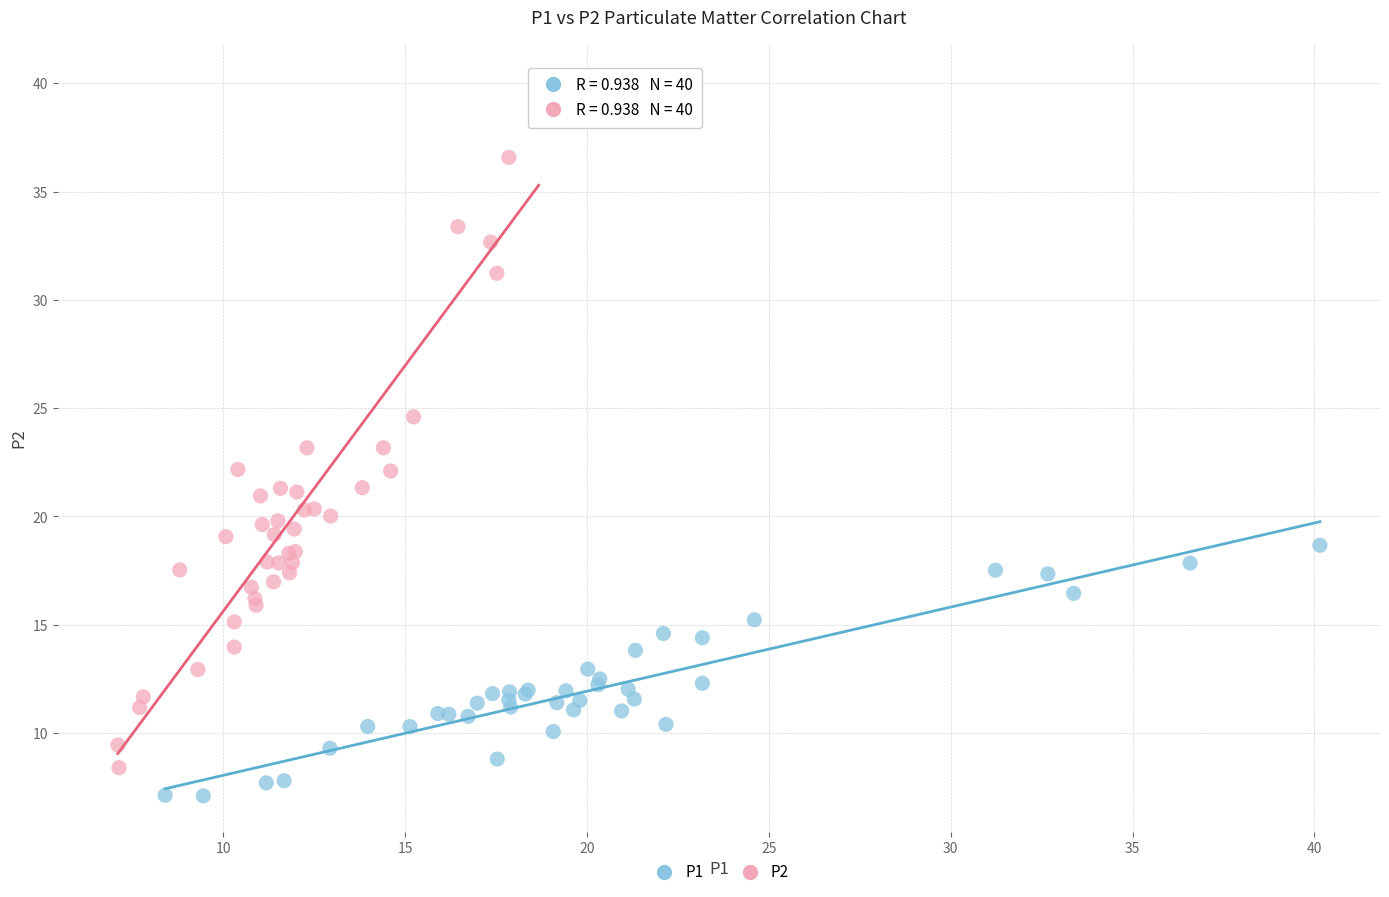

Which series has the widest spread of Y values?

P2